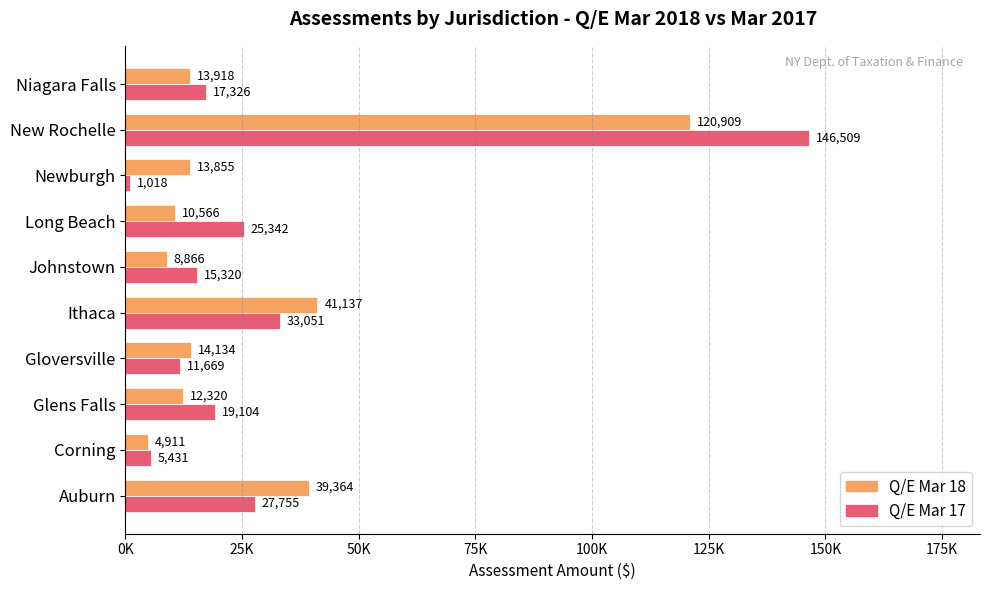

Which series has the largest range (max minus min)?

Q/E Mar 17